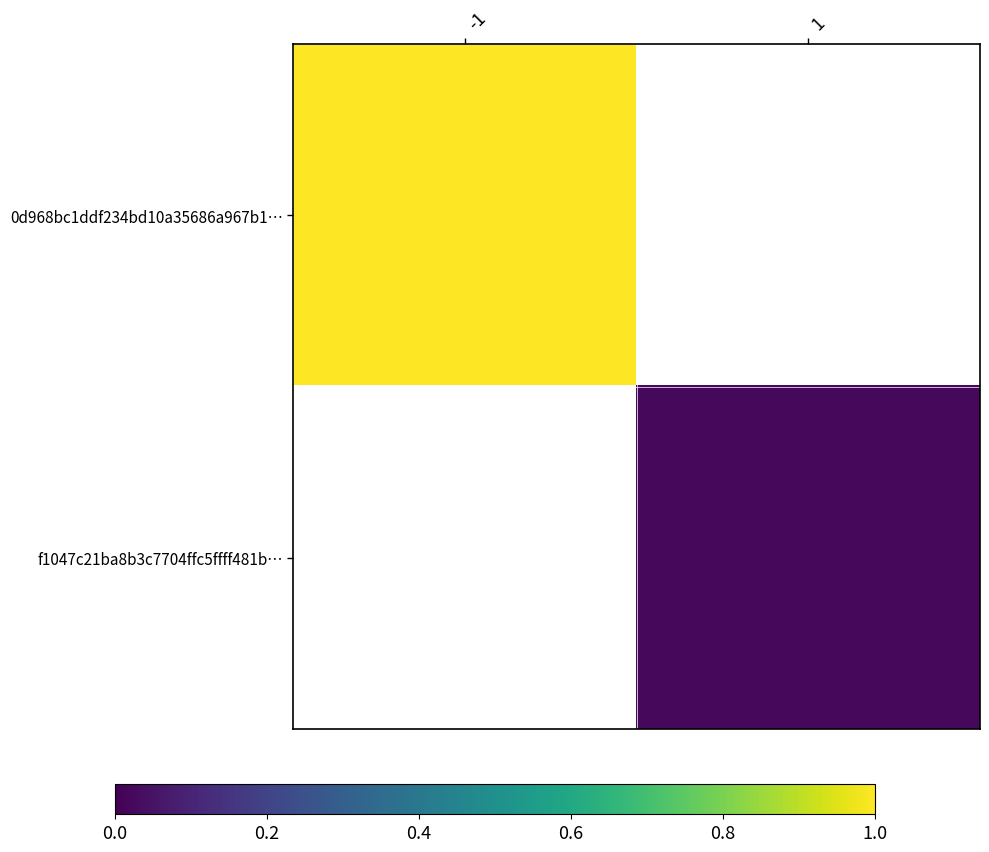

At how many categories does at least one series exceed 0?

2